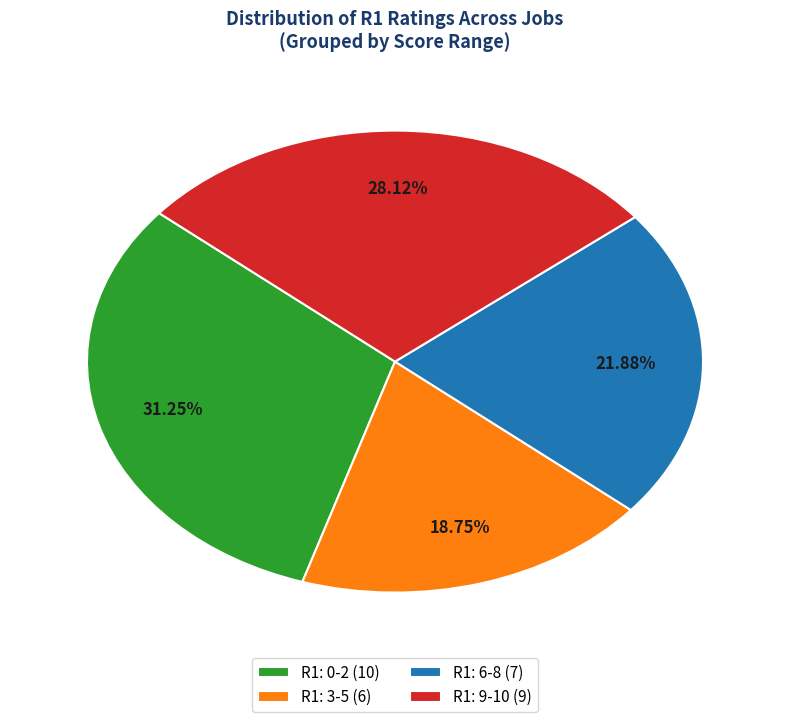

Does any single category account for the majority?

No